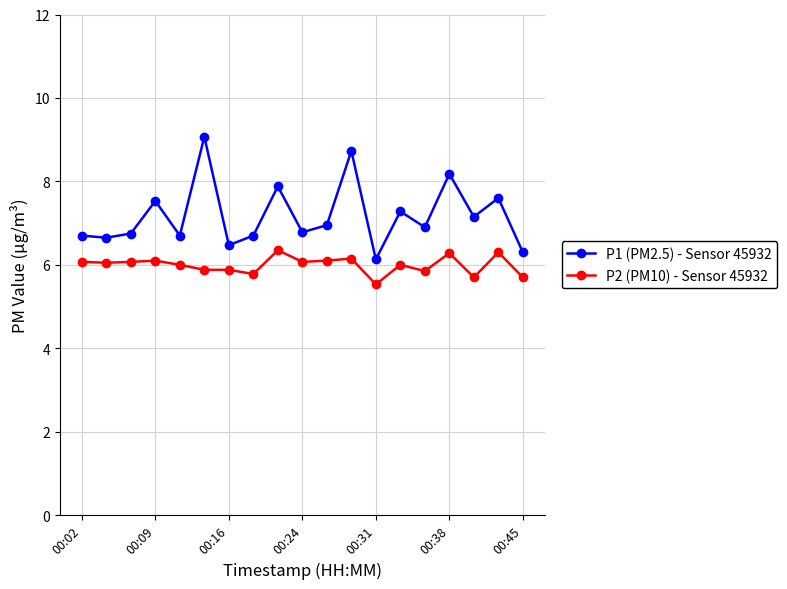

What are all the series names shown in the legend?

P1 (PM2.5) - Sensor 45932, P2 (PM10) - Sensor 45932